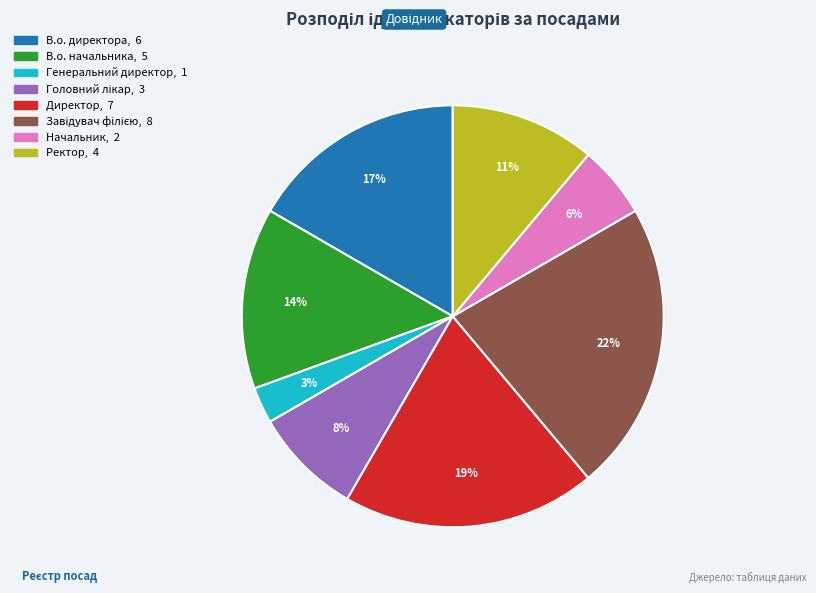

True or false: Генеральний директор accounts for 10% of the total.

False